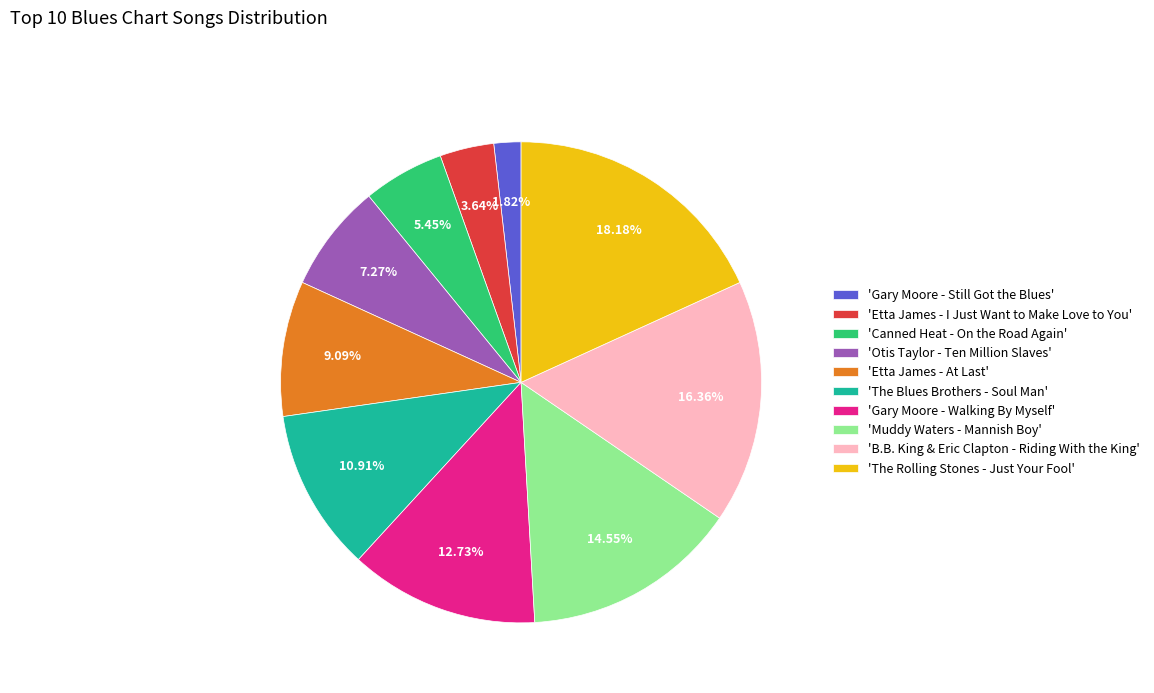

What is the largest slice in the pie chart?

'The Rolling Stones - Just Your Fool'